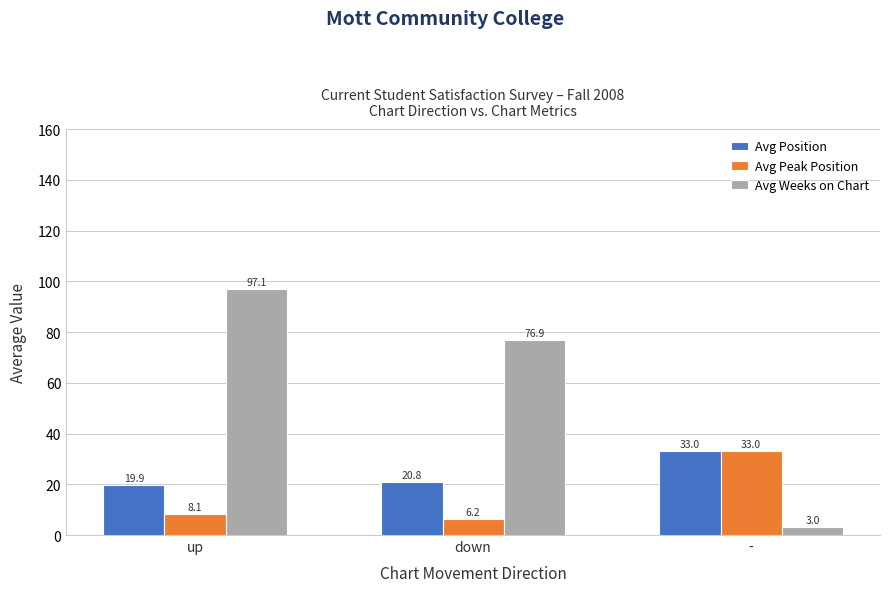

Reading left to right, extract all data points from this chart.

Avg Position: up=19.9	down=20.8	-=33.0
Avg Peak Position: up=8.1	down=6.2	-=33.0
Avg Weeks on Chart: up=97.1	down=76.9	-=3.0